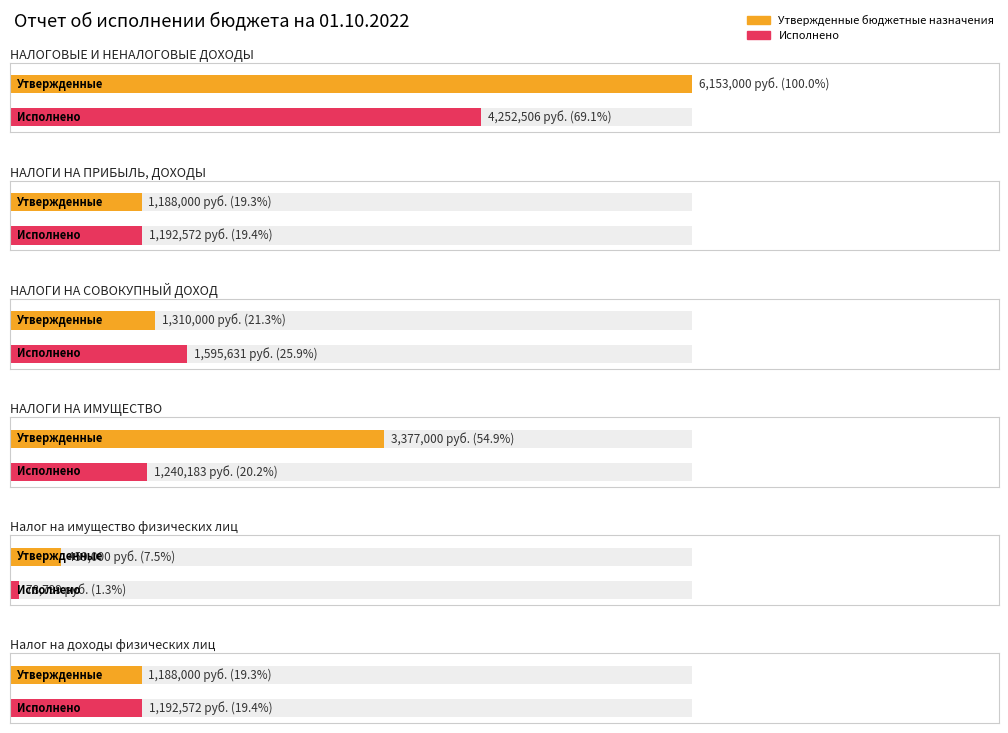

Which series has the widest spread of values?

Утвержденные бюджетные назначения